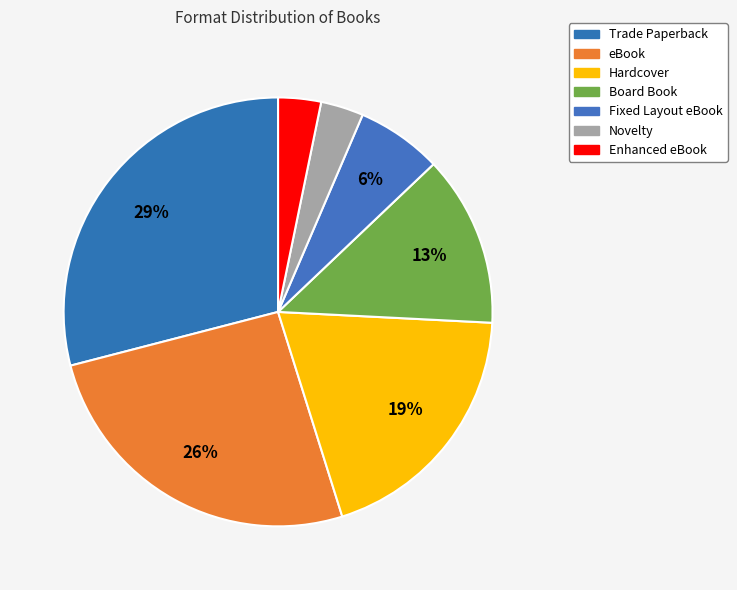

How many segments does this pie chart have?

7